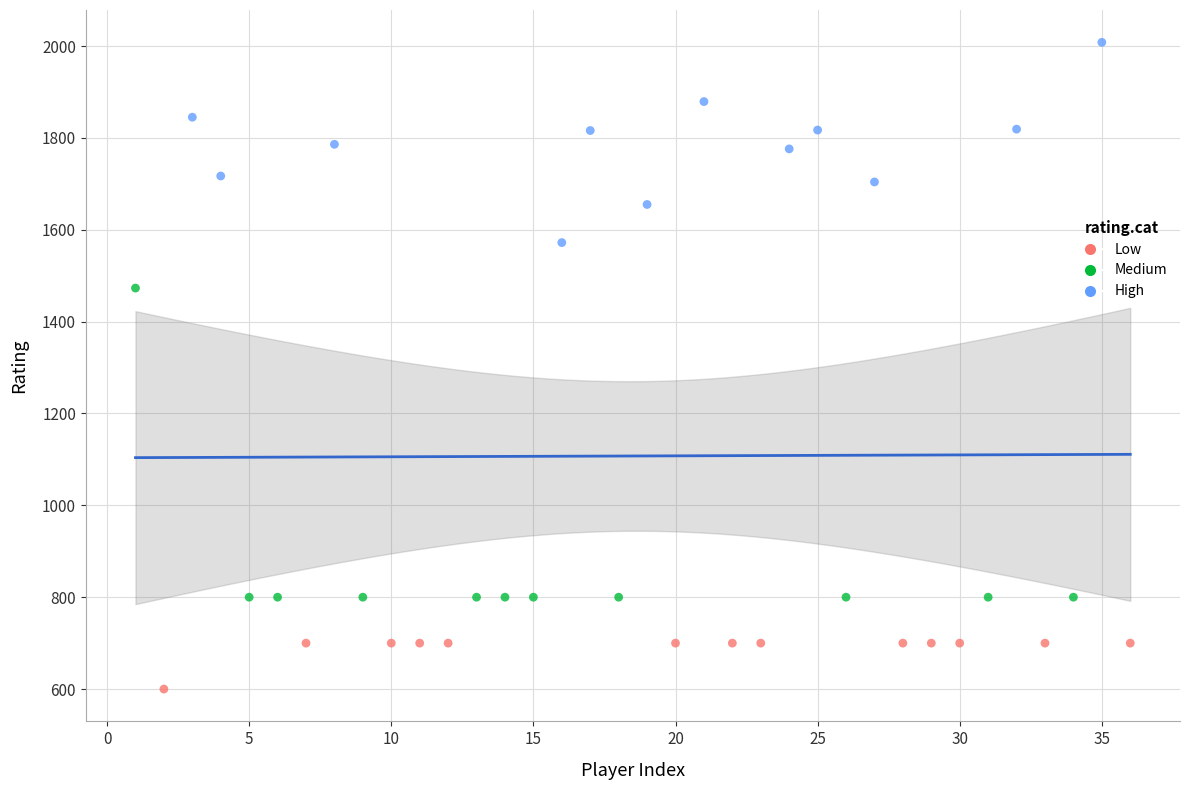

Which series reaches the maximum Y coordinate?

High